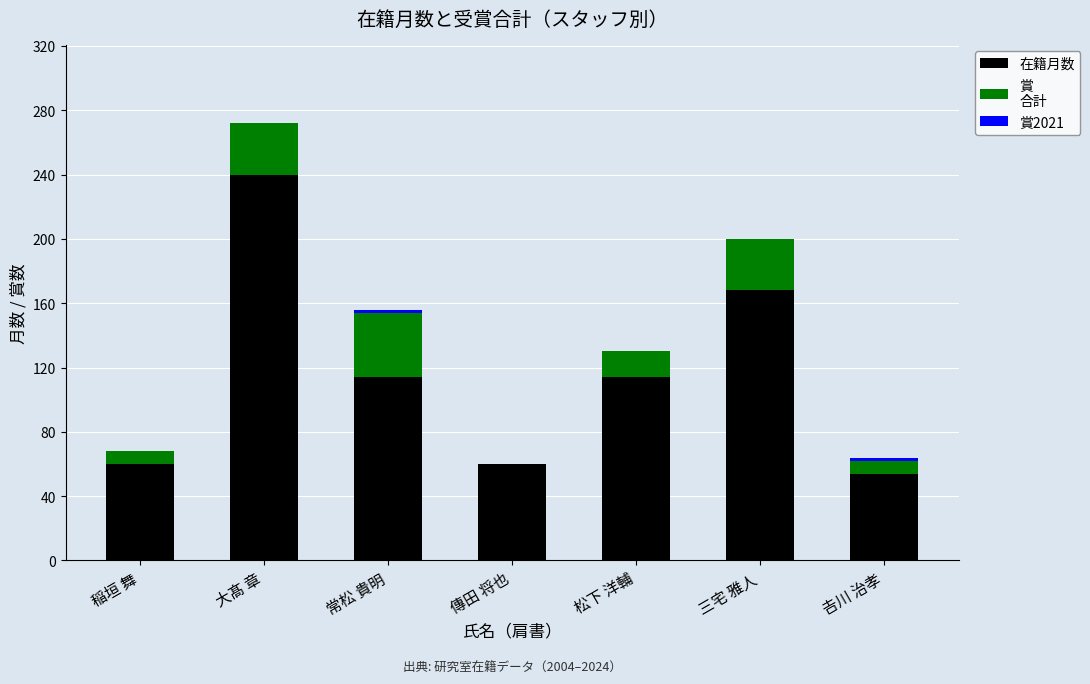

What is the total value across all series at 松下 洋輔?

130